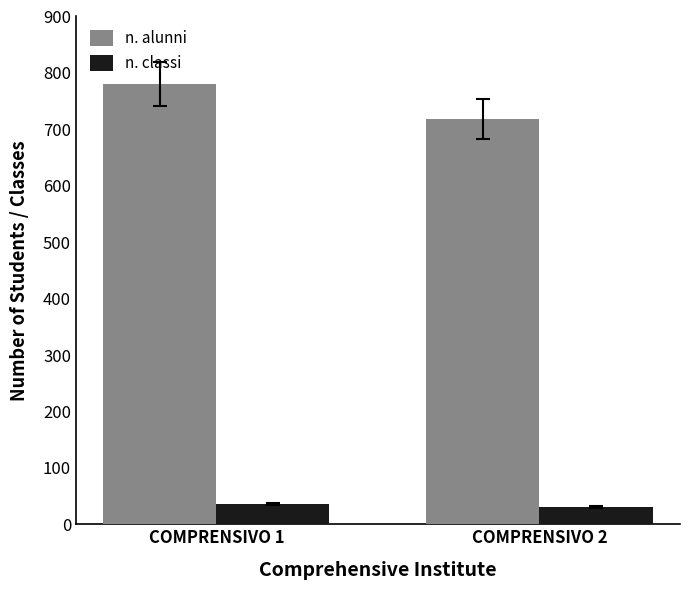

List the series in order of their overall mean, highest first.

n. alunni, n. classi